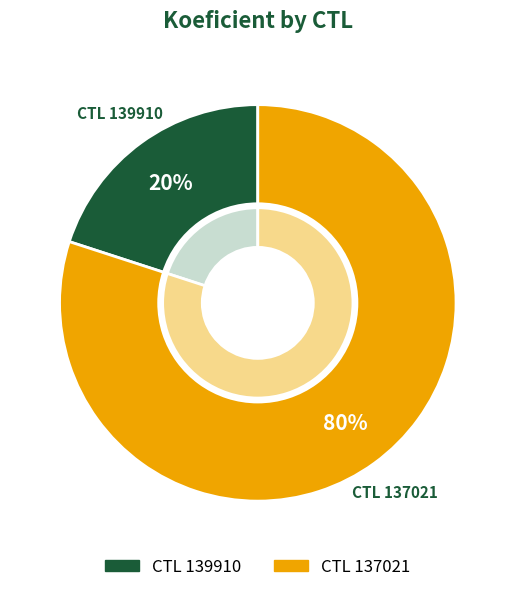

To the nearest percent, what portion does 137021 represent?

80%